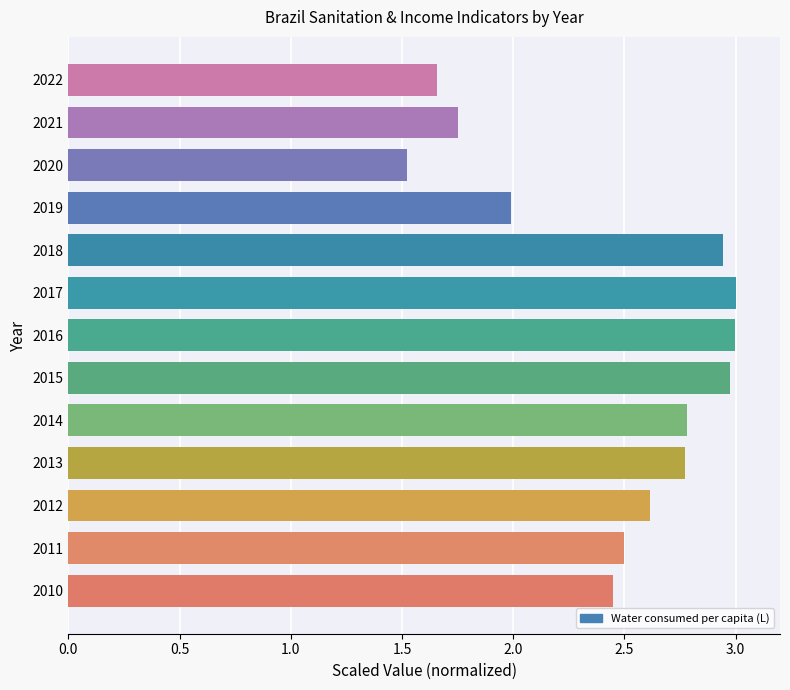

What is the difference between the maximum and minimum values?

1.5